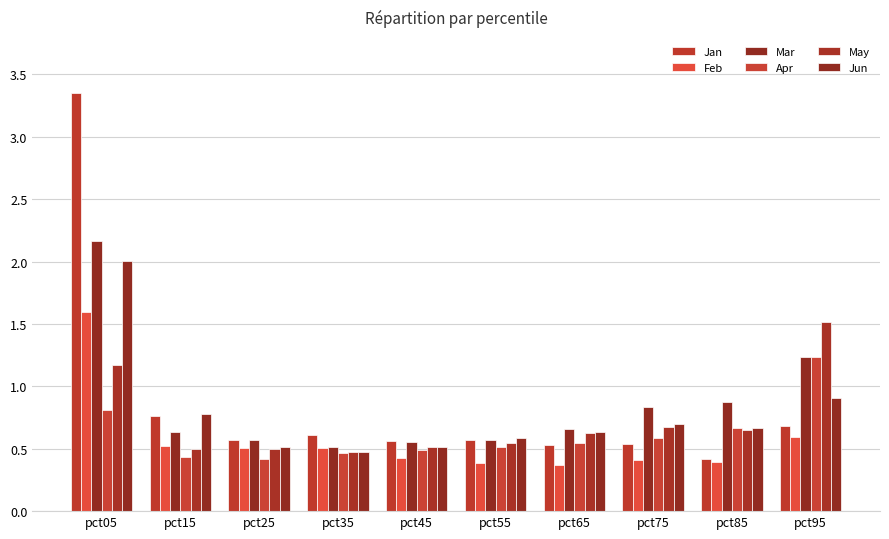

Count the number of data series in this chart.

6